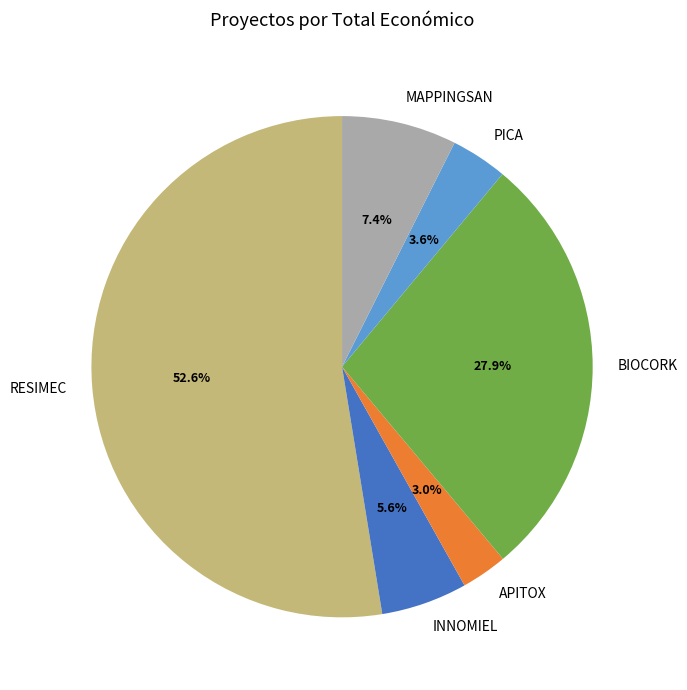

How much of the chart is everything except BIOCORK?

72.1%